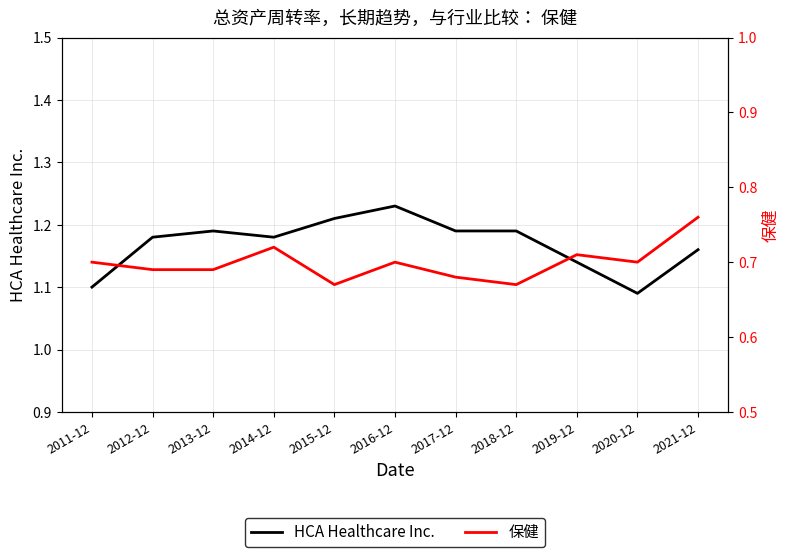

What is the label of the 2nd point from the left?

2012-12